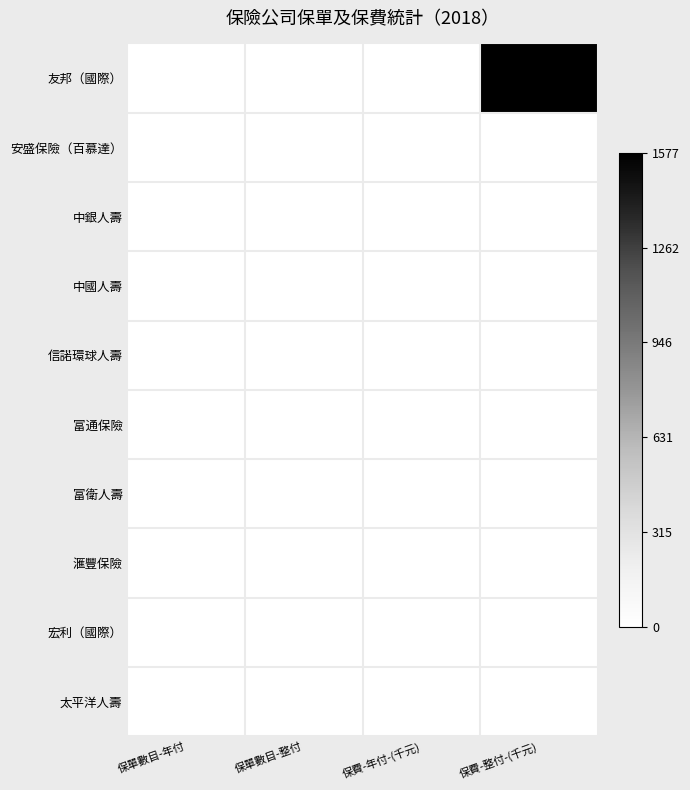

Reading right to left, transcribe all the data shown in this chart.

友邦（國際）: 保費-整付-(千元)=1577	保費-年付-(千元)=0	保單數目-整付=0	保單數目-年付=0
安盛保險（百慕達）: 保費-整付-(千元)=0	保費-年付-(千元)=0	保單數目-整付=0	保單數目-年付=0
中銀人壽: 保費-整付-(千元)=0	保費-年付-(千元)=0	保單數目-整付=0	保單數目-年付=0
中國人壽: 保費-整付-(千元)=0	保費-年付-(千元)=0	保單數目-整付=0	保單數目-年付=0
信諾環球人壽: 保費-整付-(千元)=0	保費-年付-(千元)=0	保單數目-整付=0	保單數目-年付=0
富通保險: 保費-整付-(千元)=0	保費-年付-(千元)=0	保單數目-整付=0	保單數目-年付=0
富衛人壽: 保費-整付-(千元)=0	保費-年付-(千元)=0	保單數目-整付=0	保單數目-年付=0
滙豐保險: 保費-整付-(千元)=0	保費-年付-(千元)=0	保單數目-整付=0	保單數目-年付=0
宏利（國際）: 保費-整付-(千元)=0	保費-年付-(千元)=0	保單數目-整付=0	保單數目-年付=0
太平洋人壽: 保費-整付-(千元)=0	保費-年付-(千元)=0	保單數目-整付=0	保單數目-年付=0